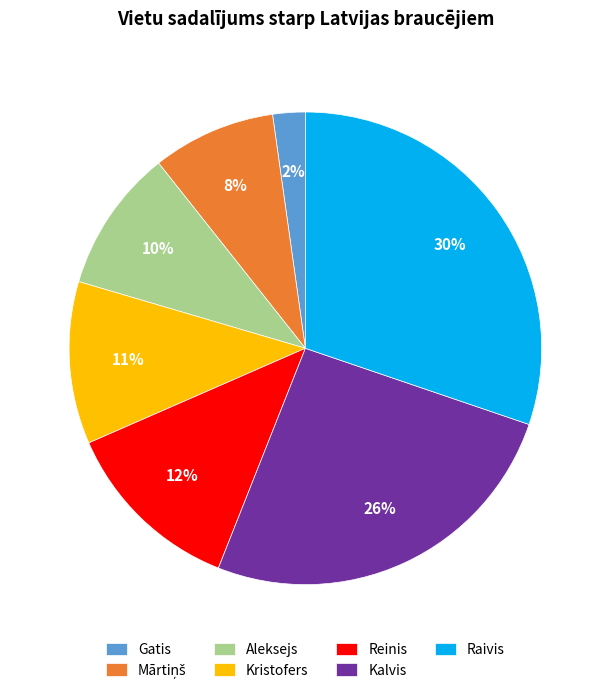

How many segments does this pie chart have?

7